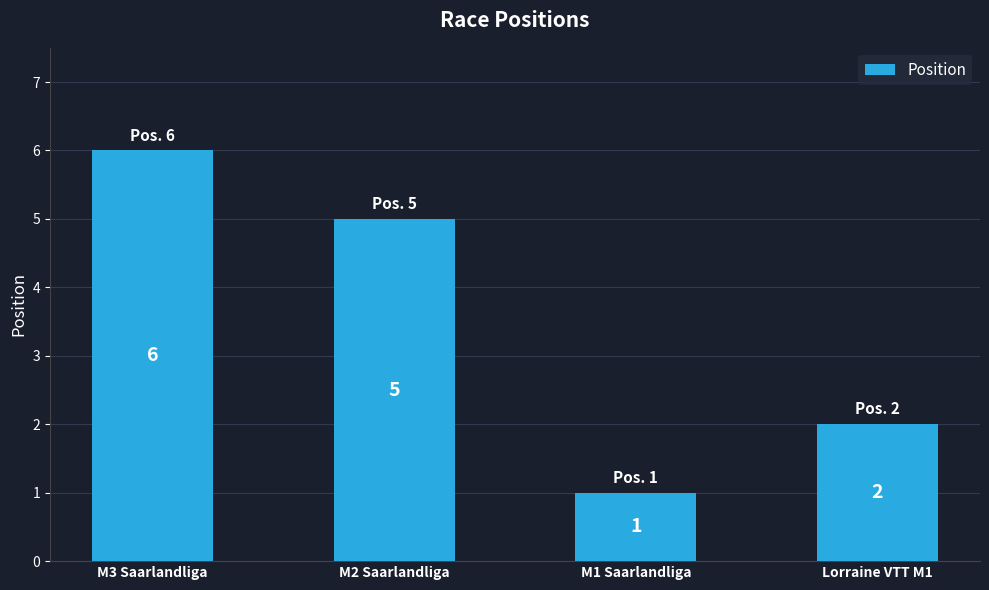

True or false: the data shows 6 at M3 Saarlandliga.

True